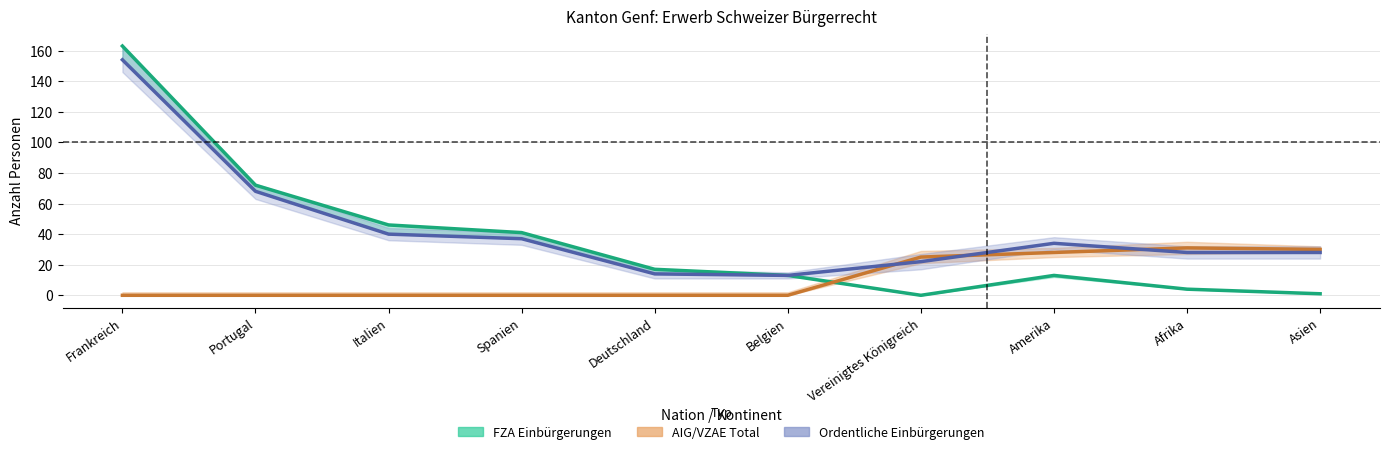

True or false: AIG/VZAE Total has more than 2 interior local peaks.

False